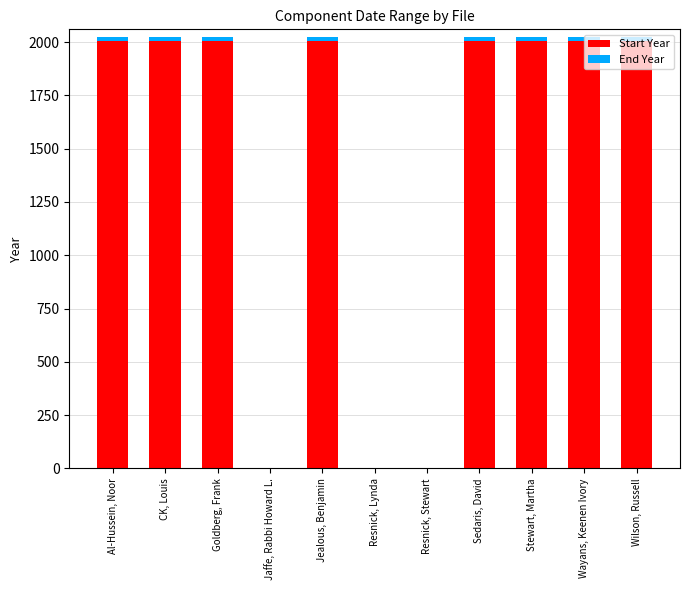

The Start Year series shows 3490 at Sedaris, David. True or false?

False